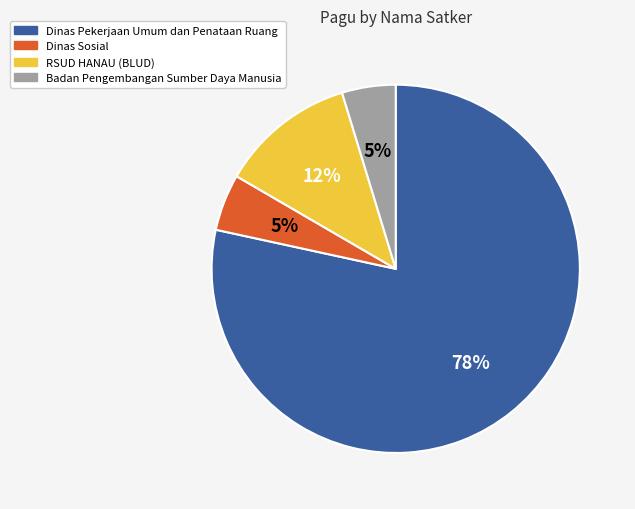

How many segments does this pie chart have?

4